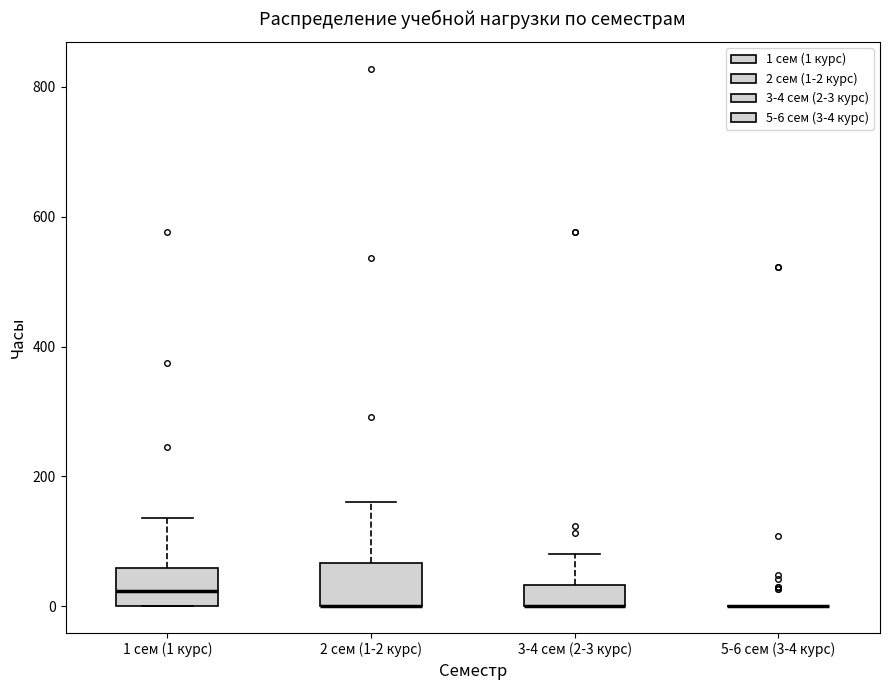

Reading left to right, read every box against the y-axis: the position of its median line, the range the box covers, and the ends of its whiskers. The values are not printed on the chart, so give them approximately, as read against the axis.

1 сем (1 курс): median 20, box 0 to 60, whiskers 0 to 140
2 сем (1-2 курс): median 0 (drawn on the box's lower edge), box 0 to 60, whiskers 0 to 160
3-4 сем (2-3 курс): median 0 (drawn on the box's lower edge), box 0 to 40, whiskers 0 to 80
5-6 сем (3-4 курс): box collapsed to a line at 0, whiskers 0 to 0